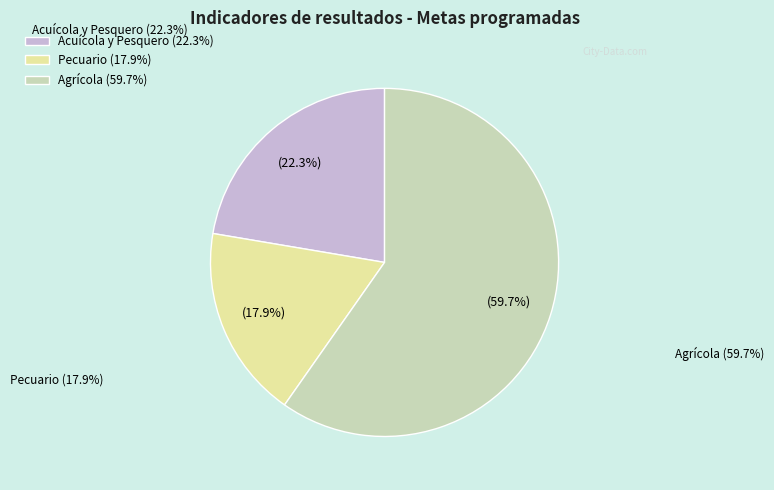

Count the number of slices in the pie.

3